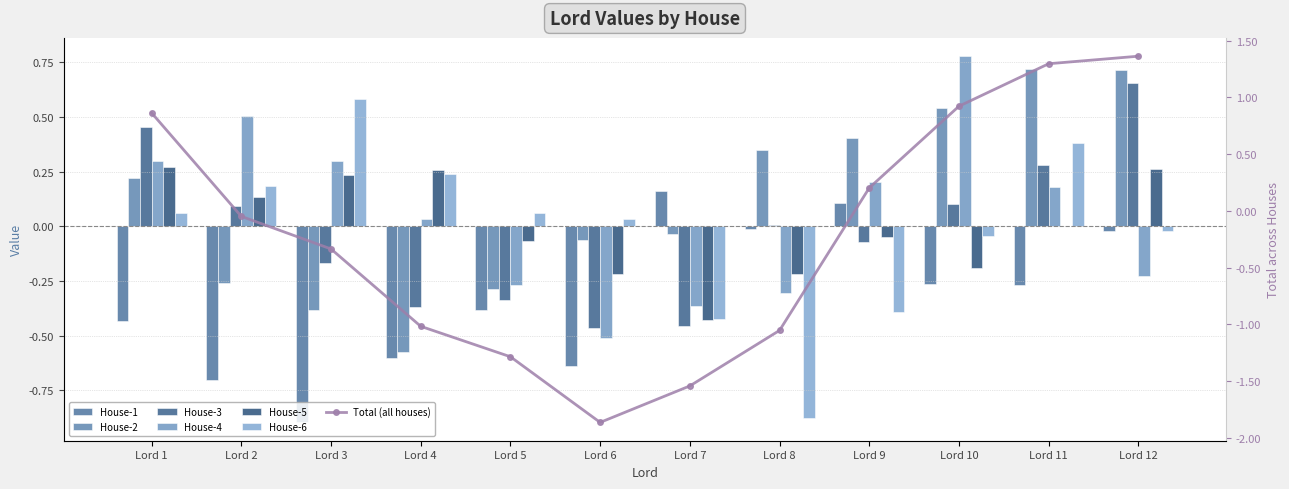

How many categories are shown in the chart?

12